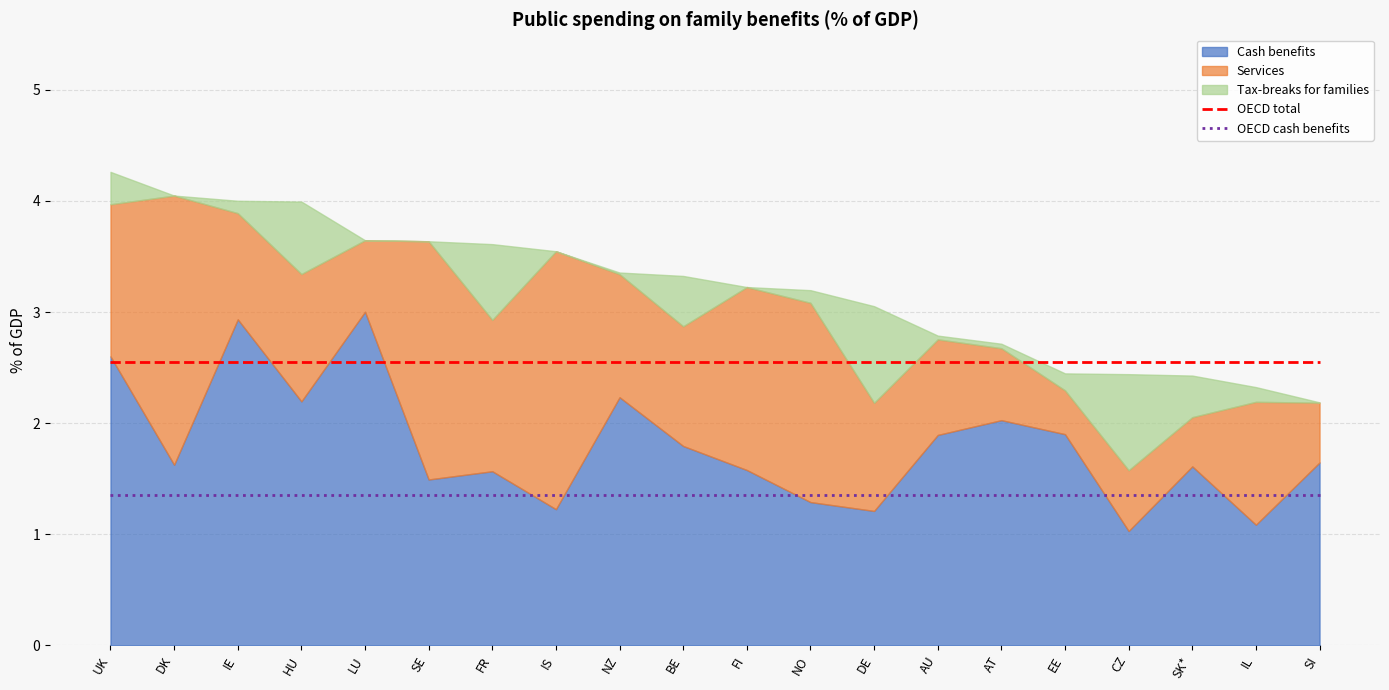

What is the lowest value of the OECD total series?

2.6